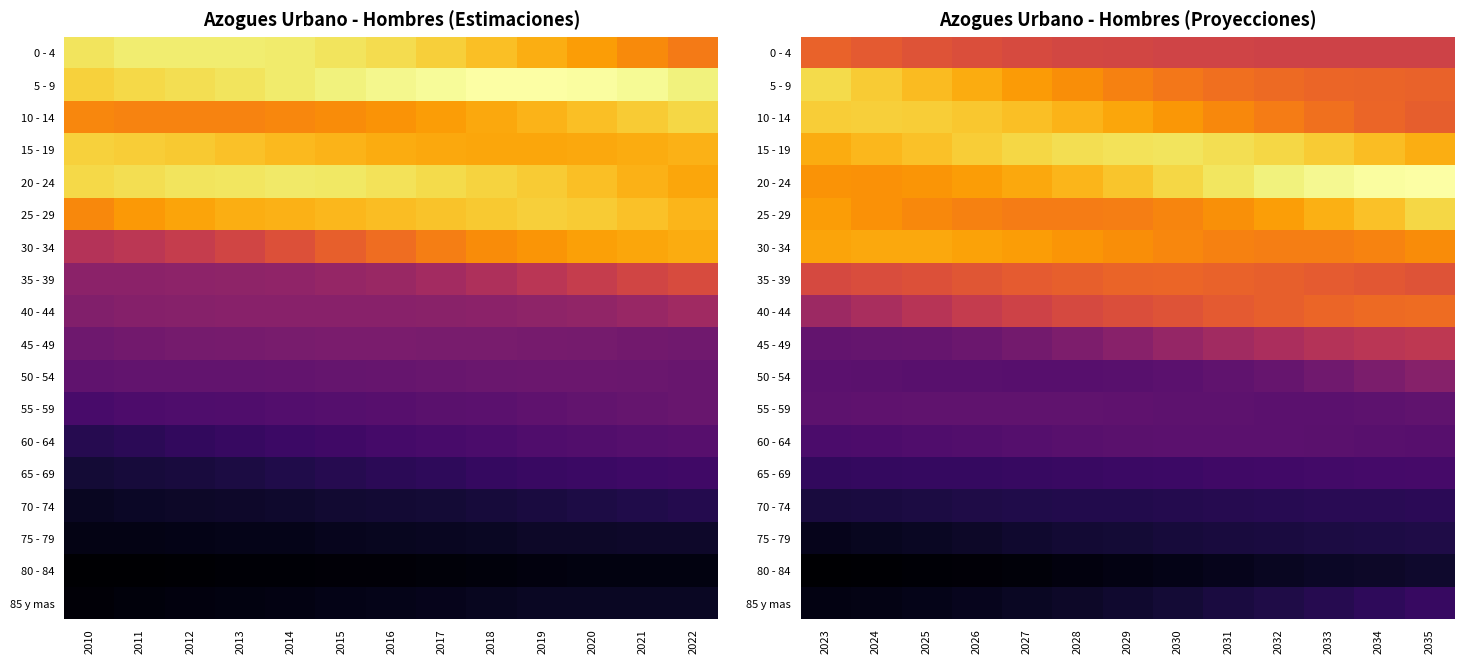

List the series in order of their peak value, lowest first.

80 - 84, 75 - 79, 70 - 74, 85 y mas, 65 - 69, 60 - 64, 55 - 59, 50 - 54, 45 - 49, 0 - 4, 35 - 39, 40 - 44, 30 - 34, 10 - 14, 25 - 29, 5 - 9, 15 - 19, 20 - 24